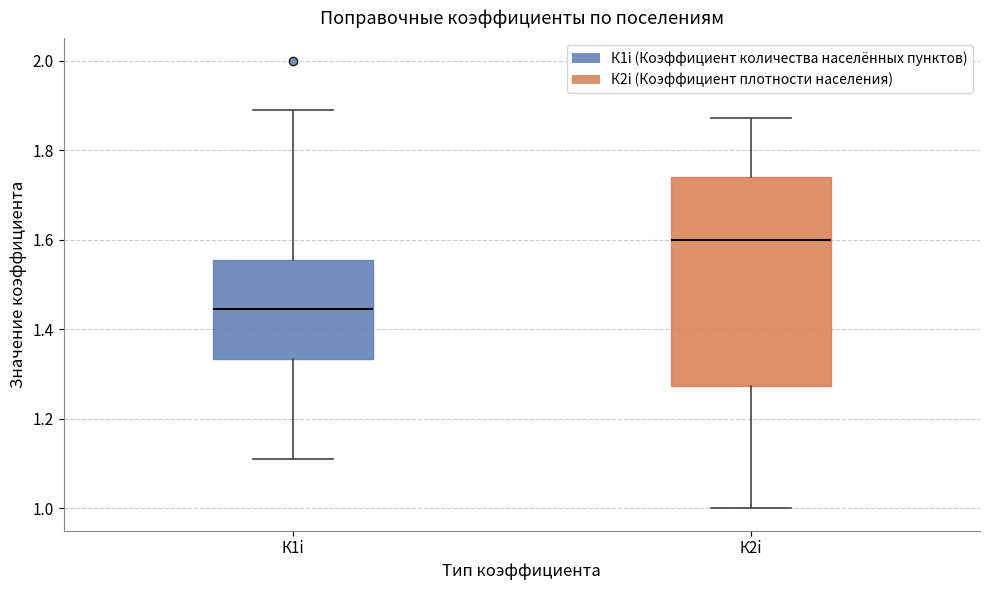

Reading left to right, transcribe this box plot: for each box, give where its median line is, the range the box spans, and where its two whiskers end, as read against the y-axis. The values are not printed on the chart, so give them approximately, as read against the axis.

К1i: median 1.44, box 1.34 to 1.56, whiskers 1.12 to 1.88
К2i: median 1.60, box 1.28 to 1.74, whiskers 1.00 to 1.88